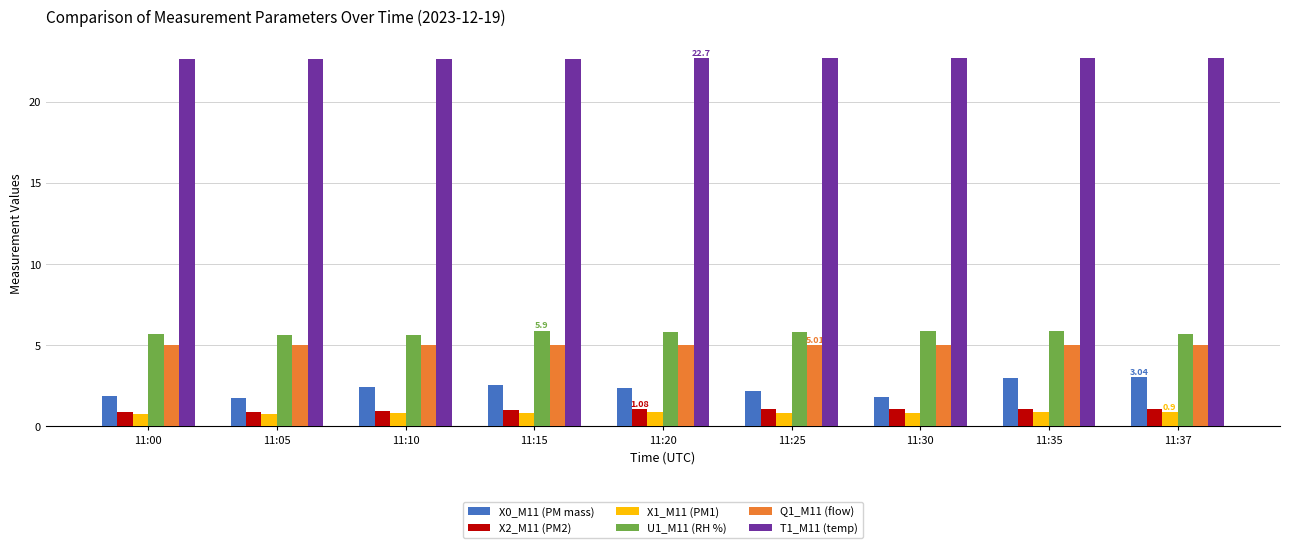

True or false: U1_M11 (RH %) has a value of 10.2 at 11:35.

False